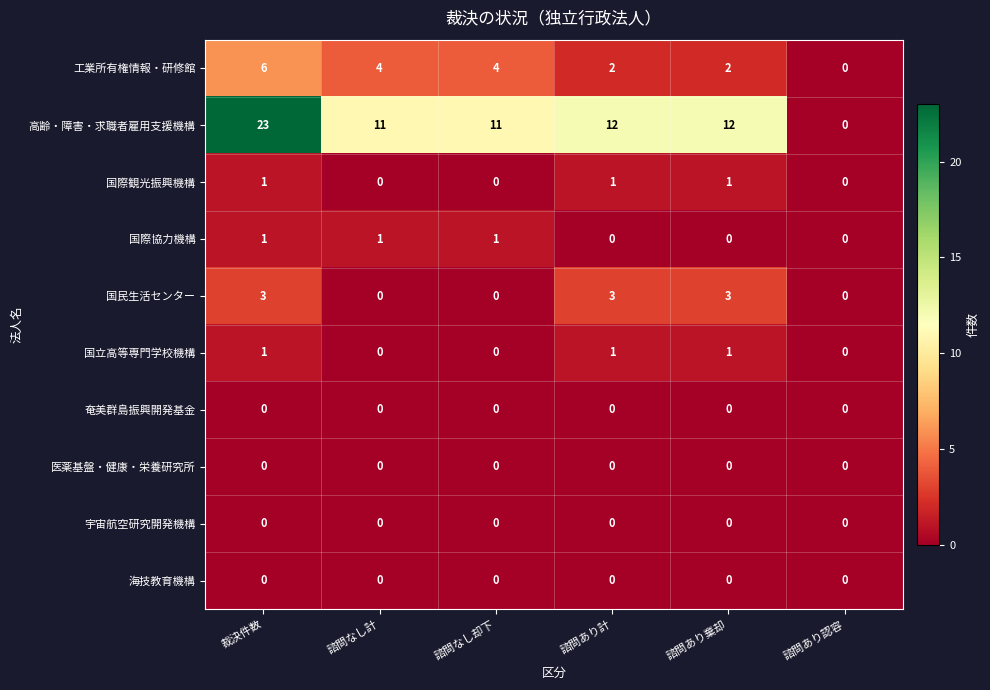

What is the sum of all 国際協力機構 values?

3